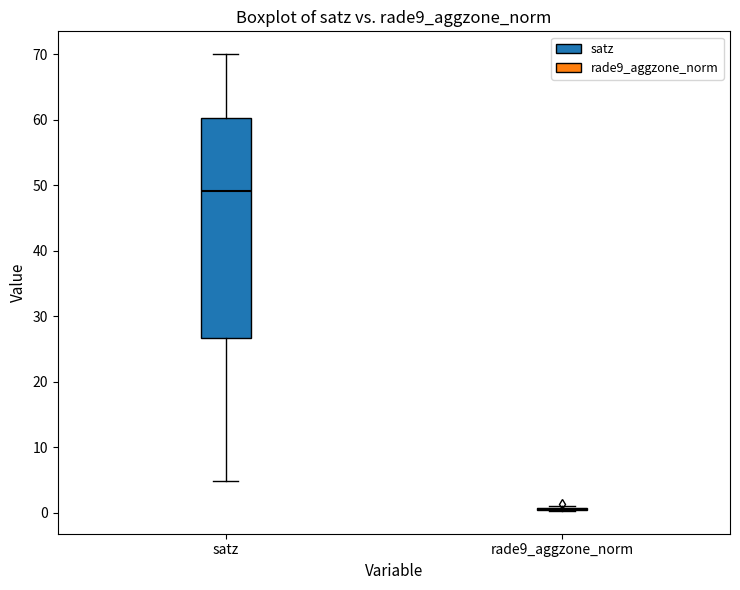

Which box is the tallest, from its lower edge to its upper edge?

satz